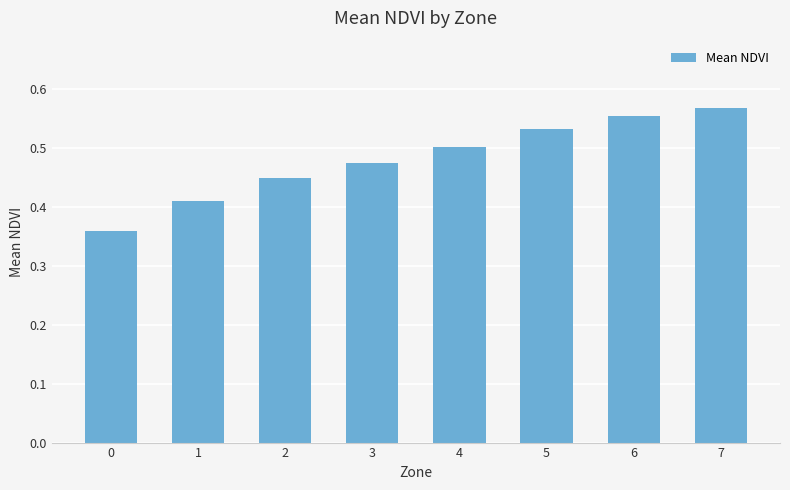

The chart shows a value of 0.8 at 3. True or false?

False